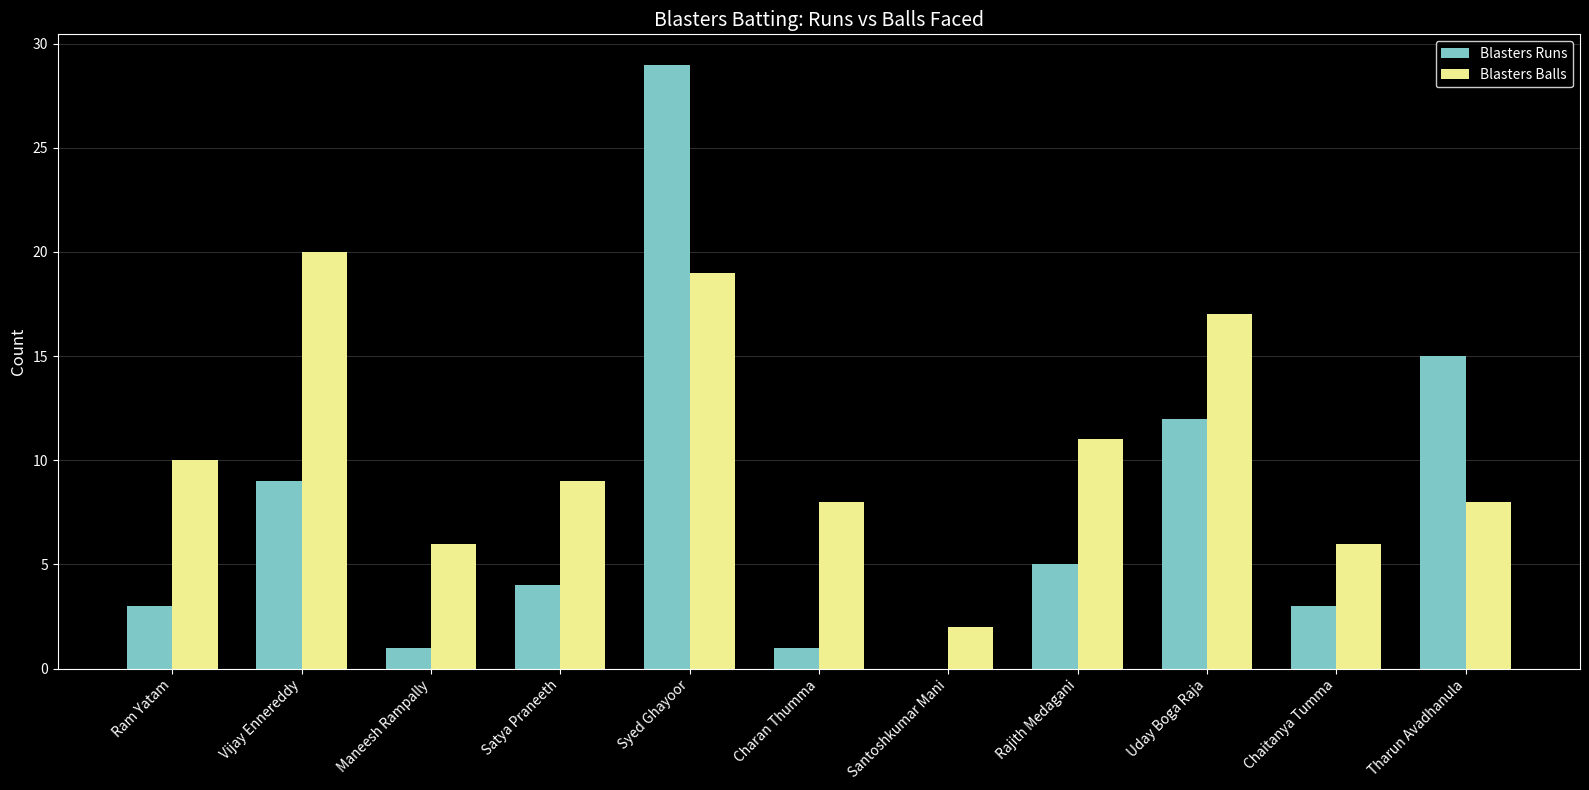

What is the difference between the Blasters Runs values at Satya Praneeth and Rajith Medagani?

1